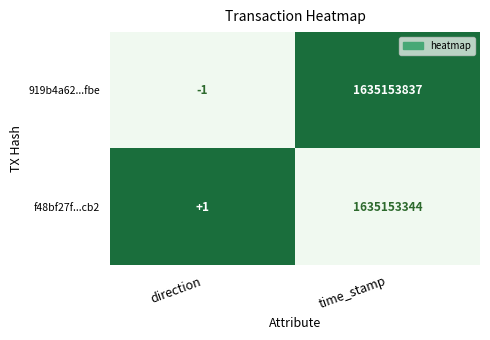

Reading left to right, extract all data points from this chart.

919b4a62...fbe: direction=-1	time_stamp=1635153837
f48bf27f...cb2: direction=1	time_stamp=1635153344